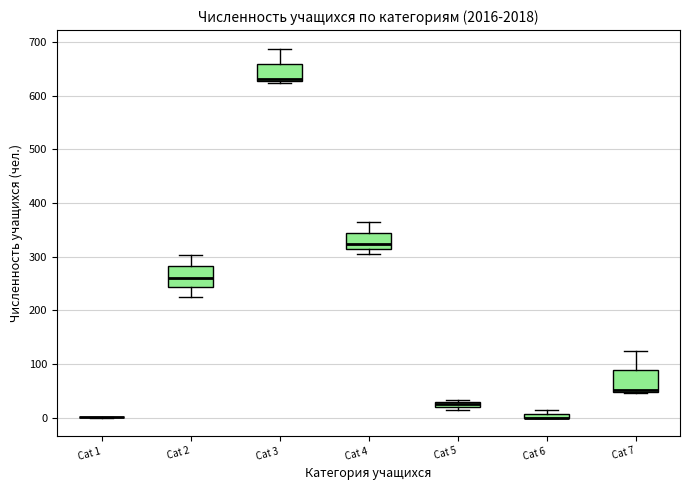

Where is the upper edge of the box for Cat 6 on the y-axis? The values are not printed on the chart, so give them approximately, as read against the axis.

10